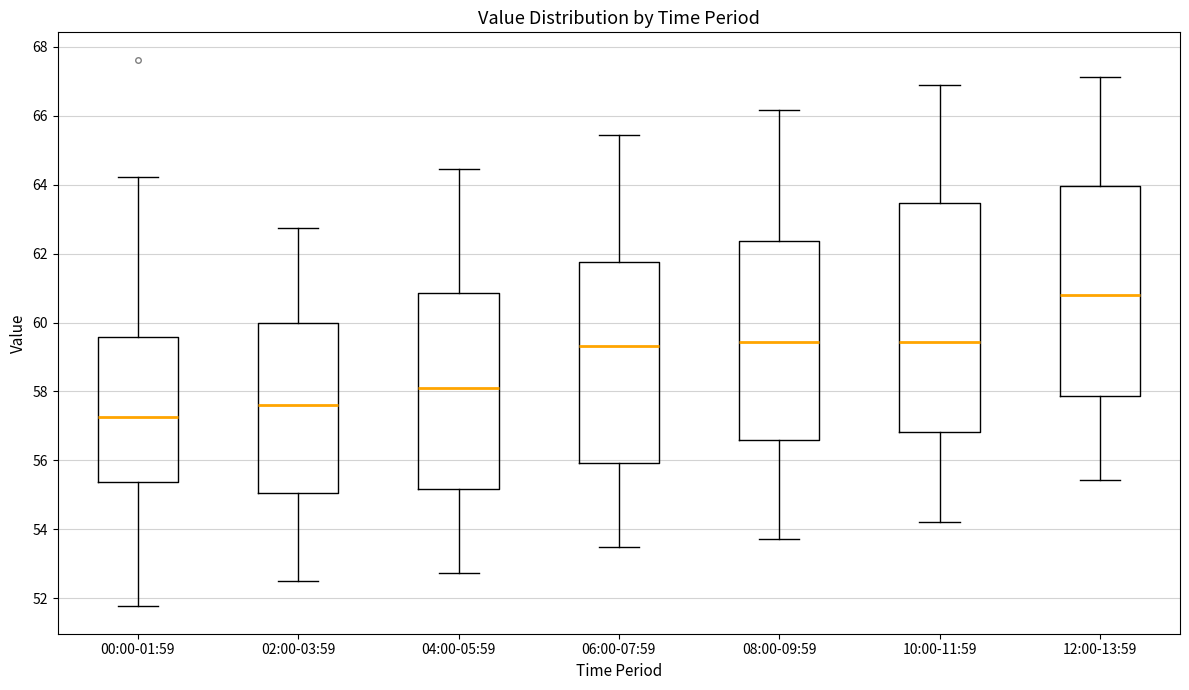

Reading left to right, read every box against the y-axis: the position of its median line, the range the box covers, and the ends of its whiskers. The values are not printed on the chart, so give them approximately, as read against the axis.

00:00-01:59: median 57.2, box 55.4 to 59.6, whiskers 51.8 to 64.2
02:00-03:59: median 57.6, box 55.0 to 60.0, whiskers 52.4 to 62.8
04:00-05:59: median 58.2, box 55.2 to 60.8, whiskers 52.8 to 64.4
06:00-07:59: median 59.4, box 56.0 to 61.8, whiskers 53.4 to 65.4
08:00-09:59: median 59.4, box 56.6 to 62.4, whiskers 53.8 to 66.2
10:00-11:59: median 59.4, box 56.8 to 63.4, whiskers 54.2 to 67.0
12:00-13:59: median 60.8, box 57.8 to 64.0, whiskers 55.4 to 67.2